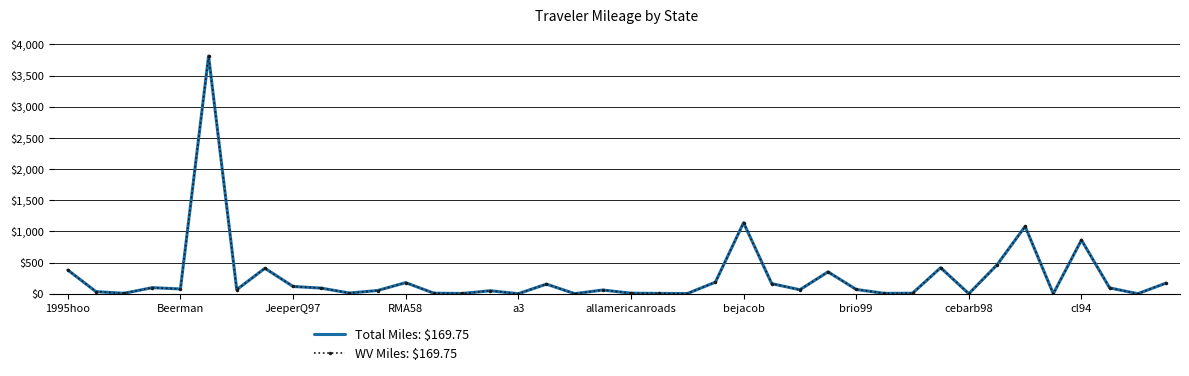

Which series has the largest range (max minus min)?

Total Miles: $169.75